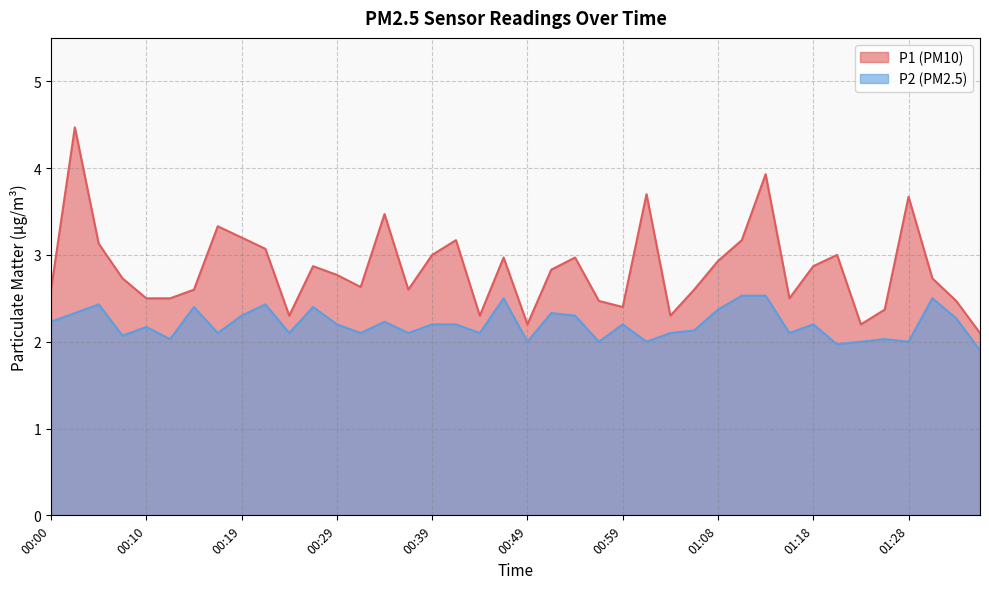

The value of P2 at 00:19 is 2.3. True or false?

True